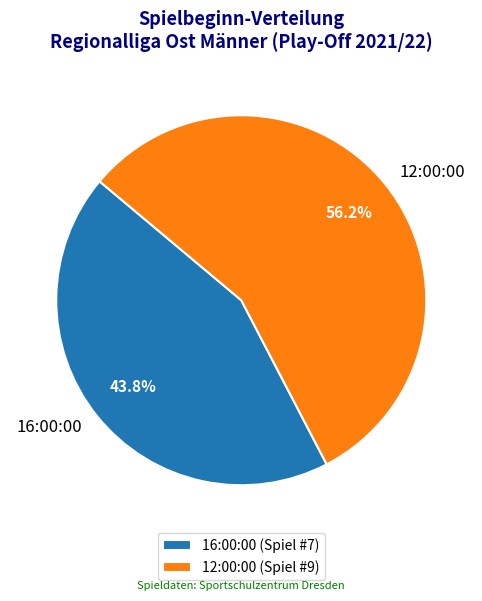

How many segments does this pie chart have?

2